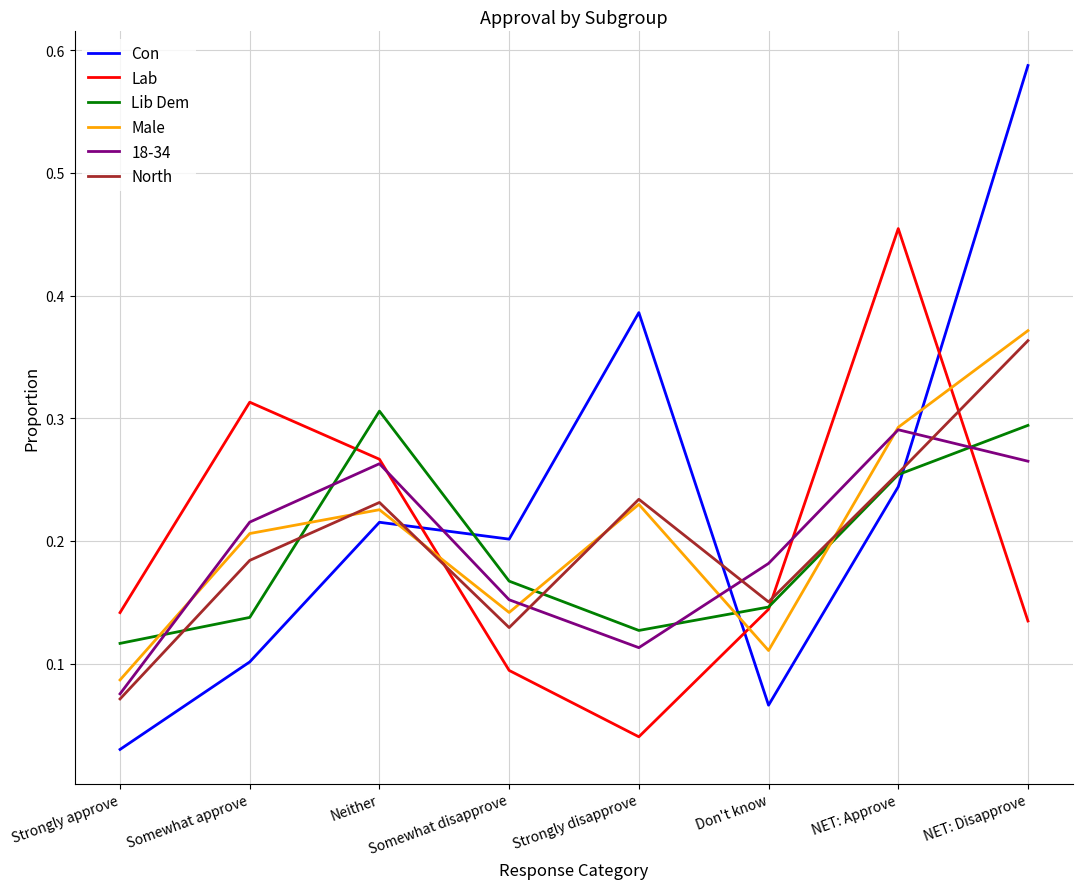

Rank the categories by Con value from lowest to highest.

Strongly approve, Don't know, Somewhat approve, Somewhat disapprove, Neither, NET: Approve, Strongly disapprove, NET: Disapprove